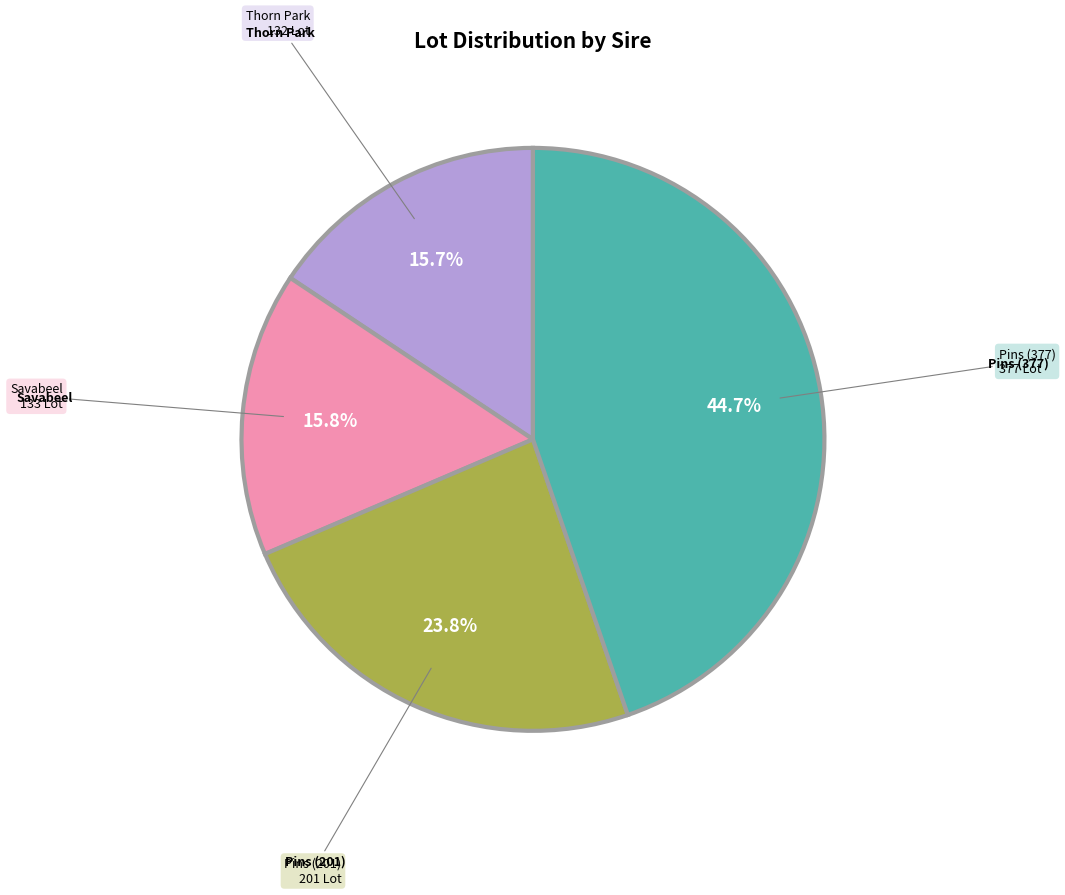

Is there a majority slice in this chart?

No